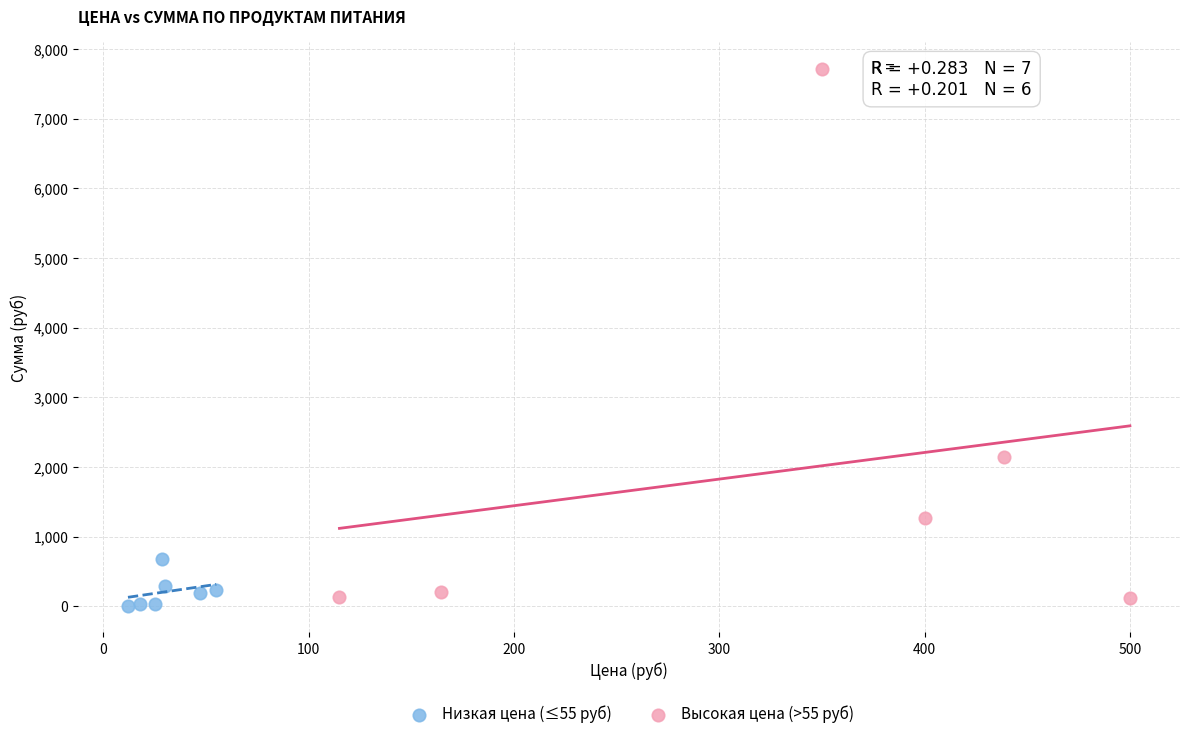

Which series contains the highest Y value?

Высокая цена (>55 руб)